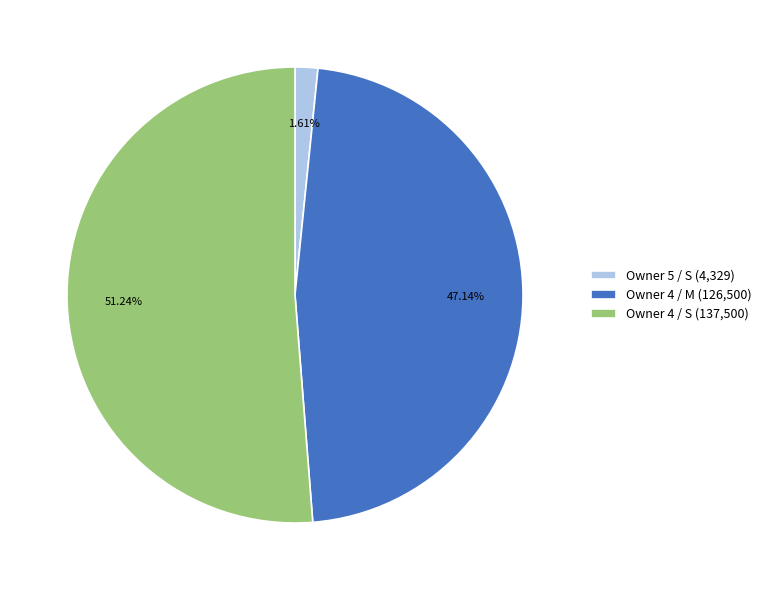

Rank the categories by value from highest to lowest.

Owner 4 / S (137,500), Owner 4 / M (126,500), Owner 5 / S (4,329)